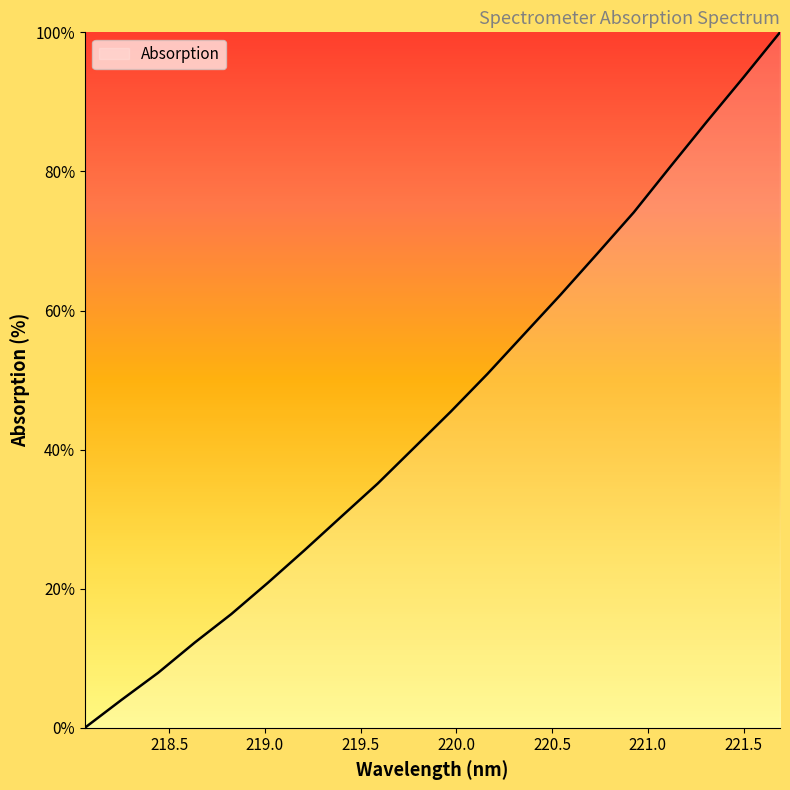

What is the greatest value displayed?

100.0